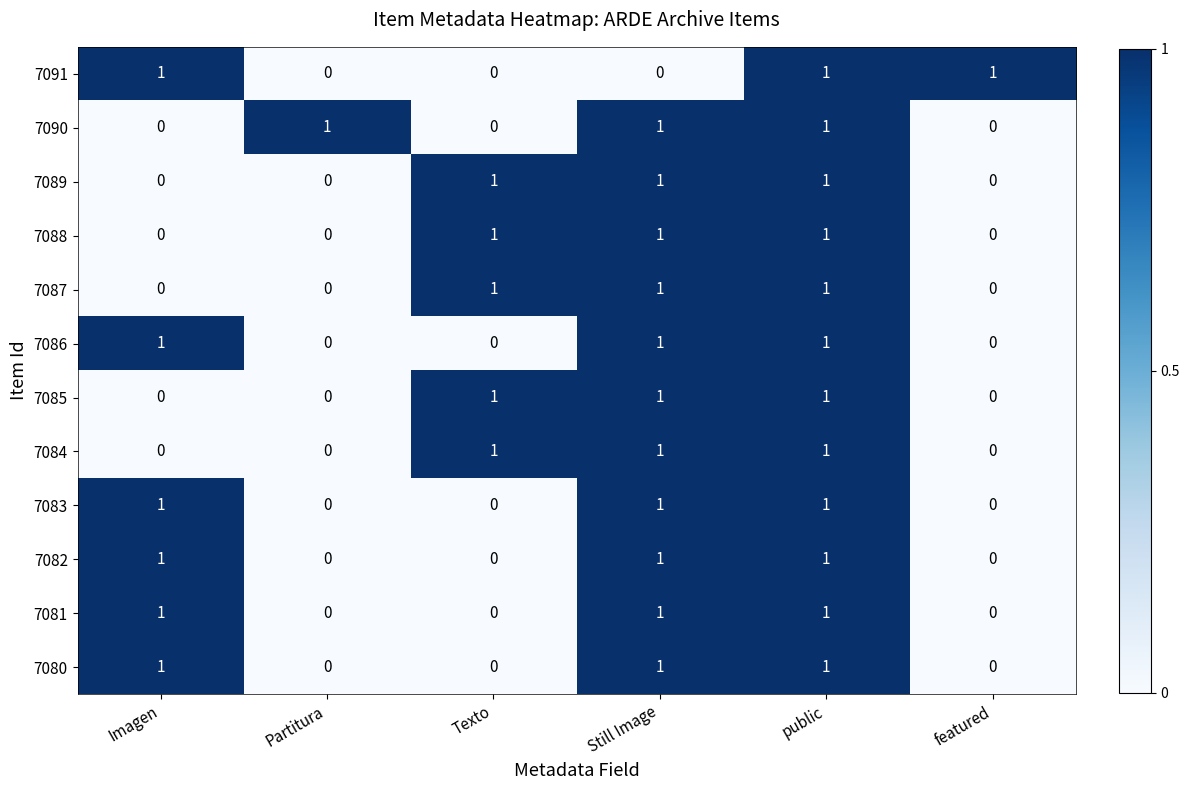

At which category is the sum across all series the highest?

public